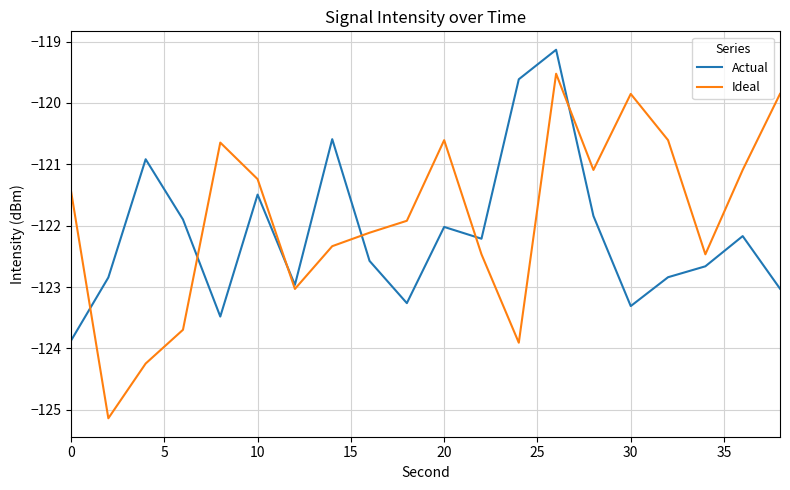

Does the chart have visible grid lines?

Yes